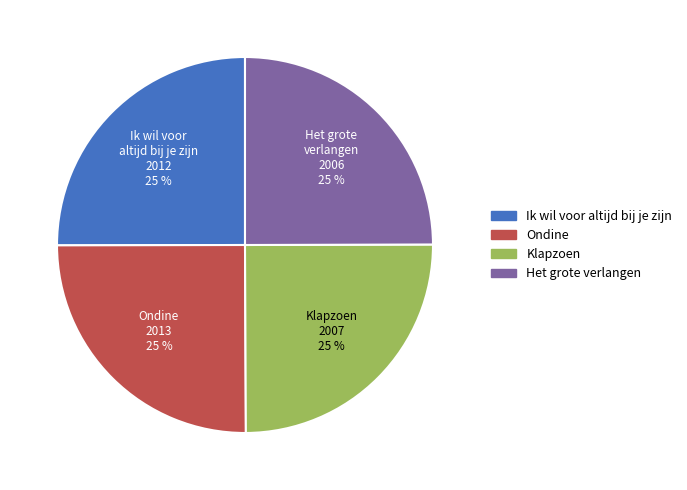

To the nearest percent, what is the combined percentage of Ik wil voor altijd bij je zijn and Ondine?

50%